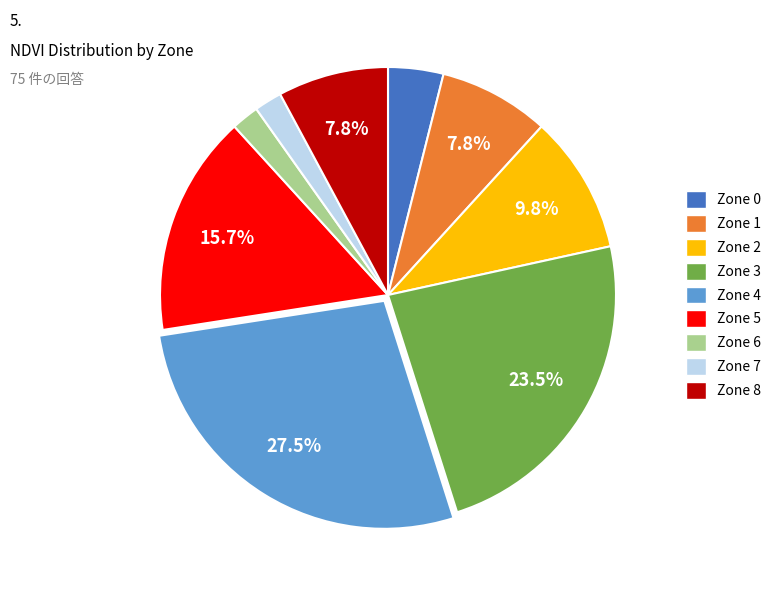

How many slices are in this pie chart?

9